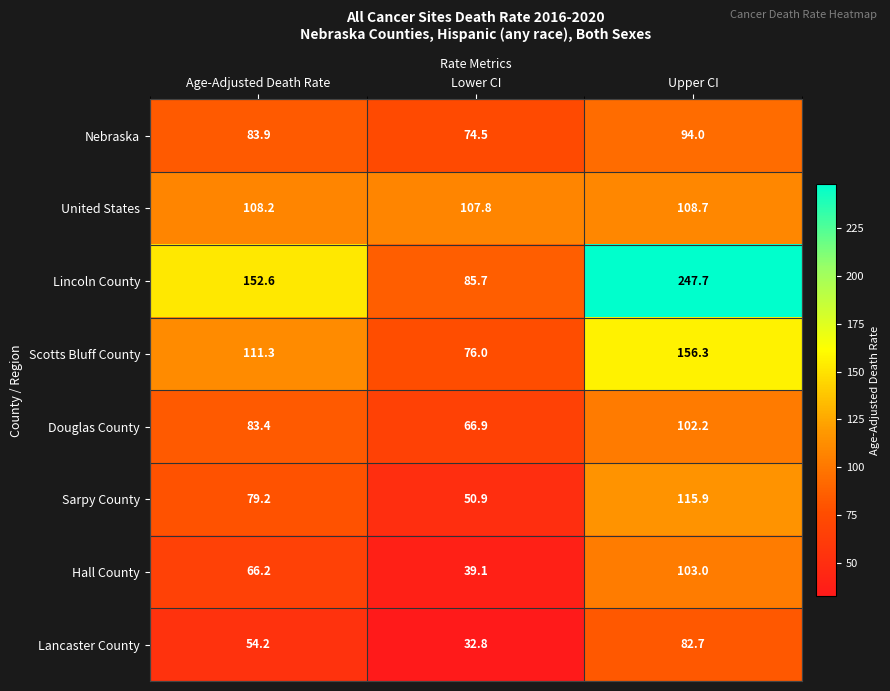

What is the average value of the Lancaster County series?

56.6